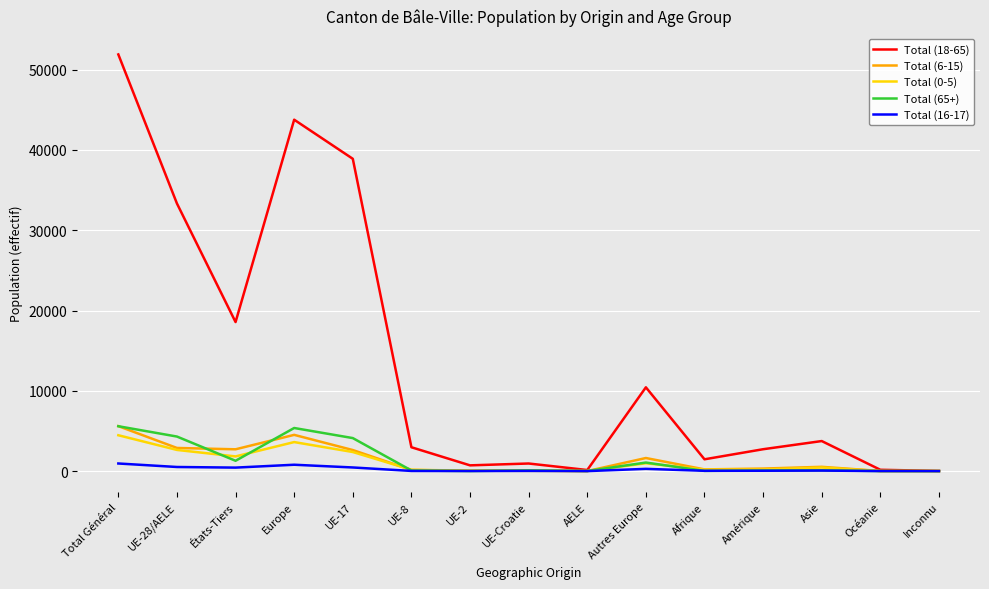

Is the value of Total (65+) at Europe greater than the value of Total (18-65) at Total Général?

No